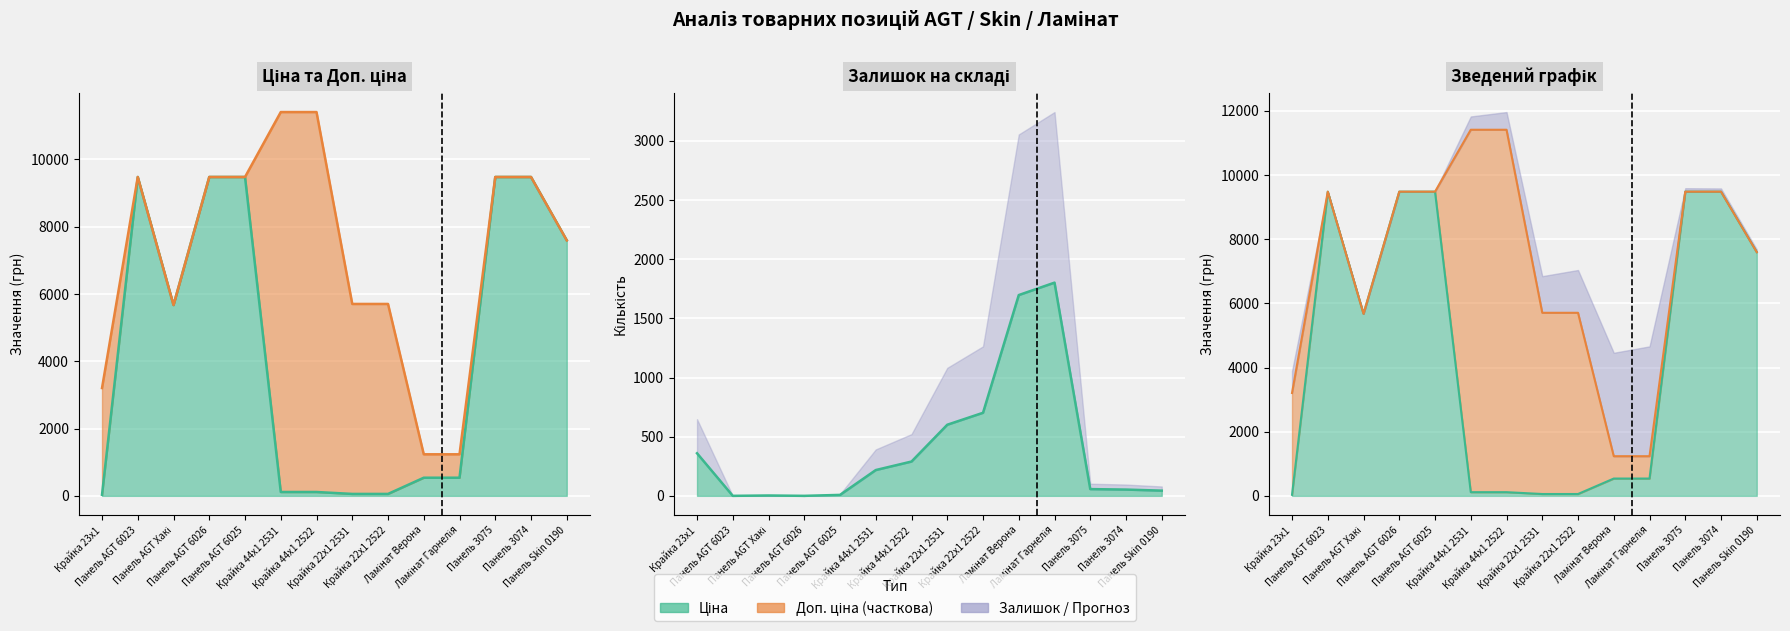

What is the difference between the Доп. ціна values at Крайка 22x1 2522 and Панель 3074?

3775.1